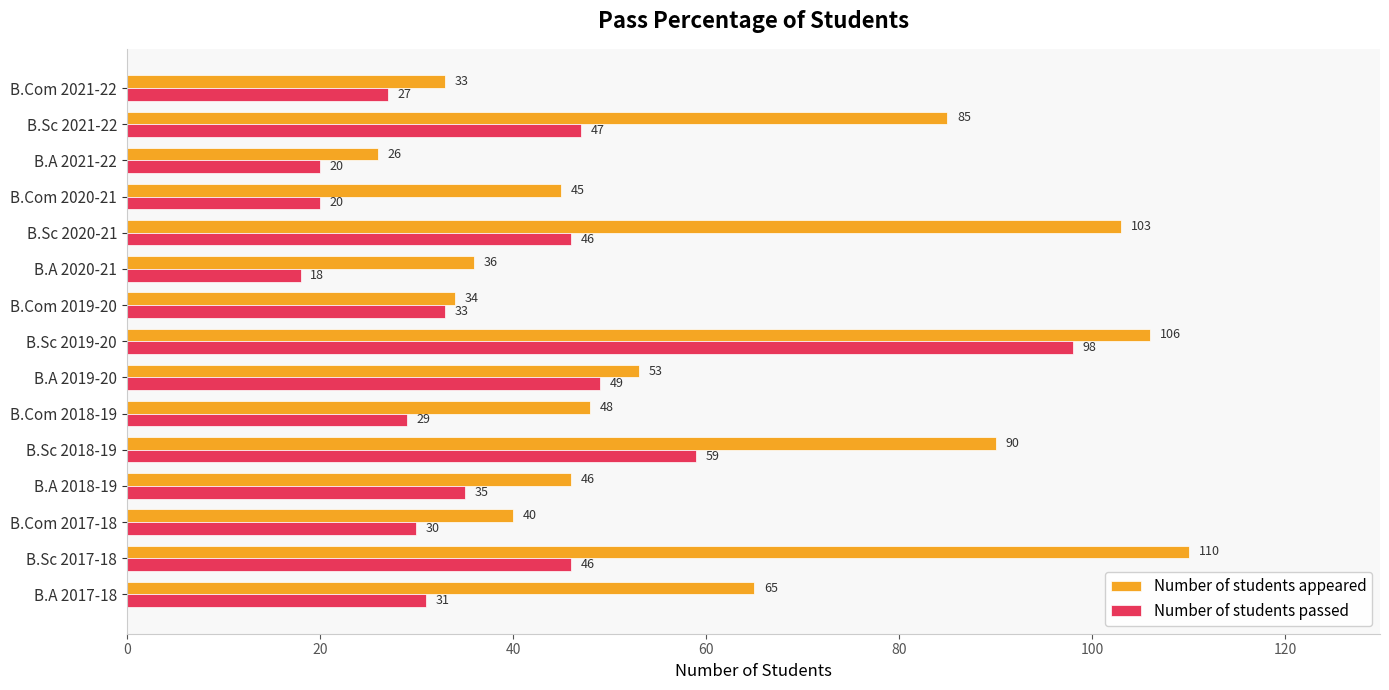

What is the difference between the Number of students passed values at B.Com 2017-18 and B.Sc 2017-18?

16